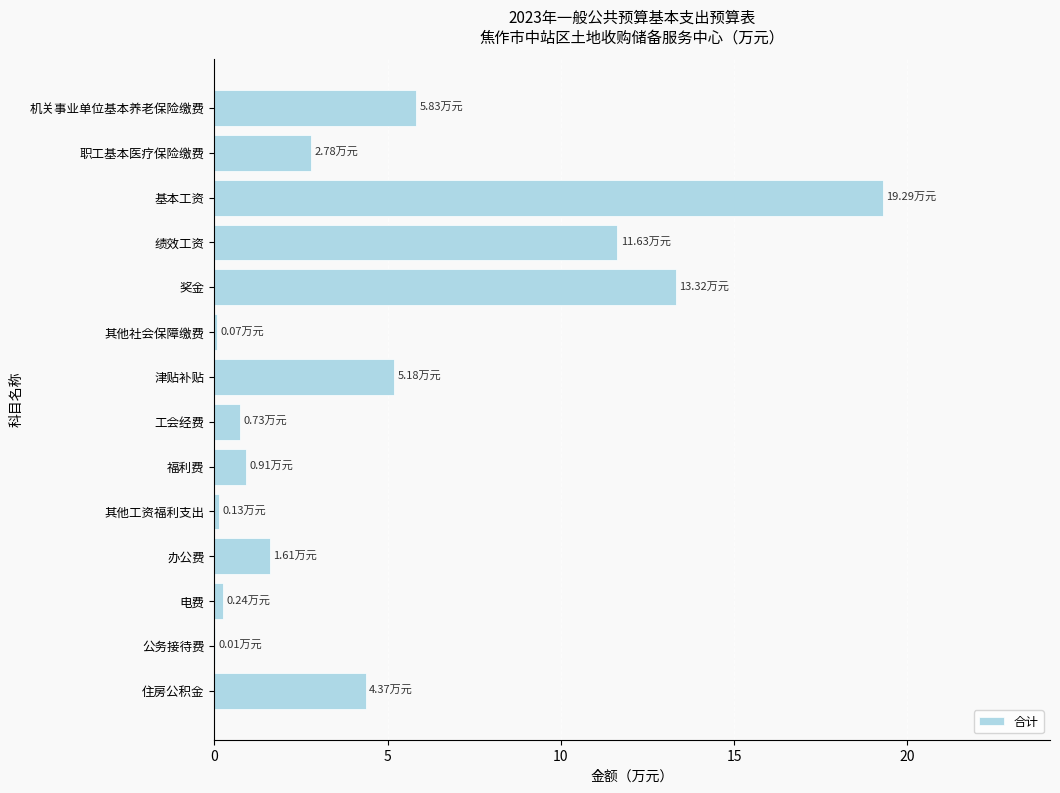

Approximately how many times larger is the value at 办公费 compared to 职工基本医疗保险缴费?

0.6